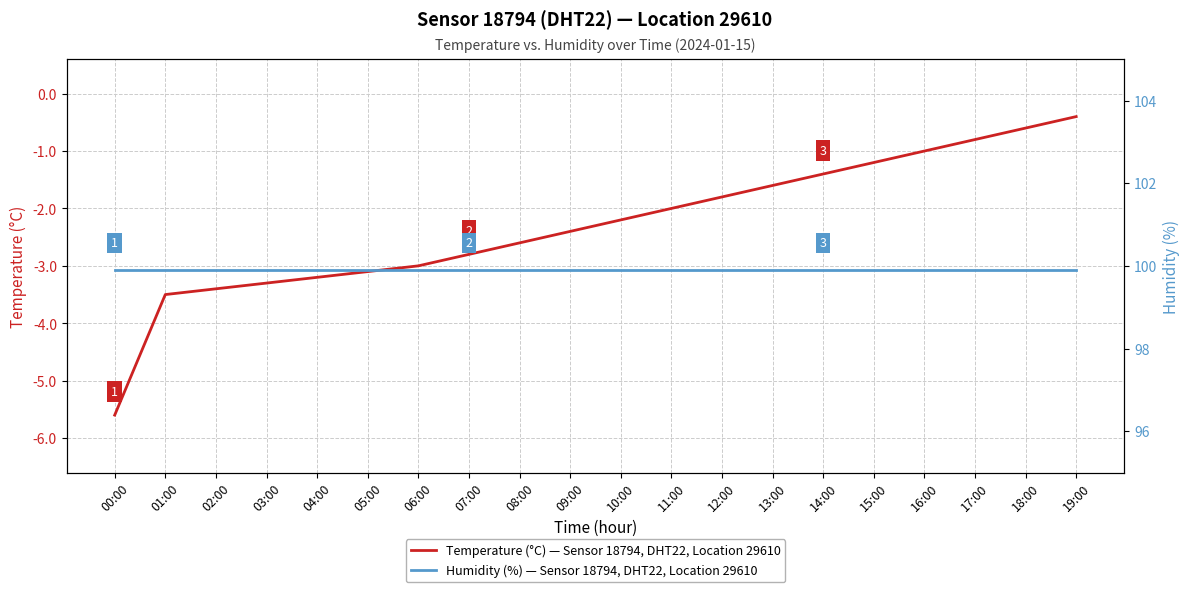

True or false: Temperature (°C) — Sensor 18794, DHT22, Location 29610 and Humidity (%) — Sensor 18794, DHT22, Location 29610 cross at least once.

False